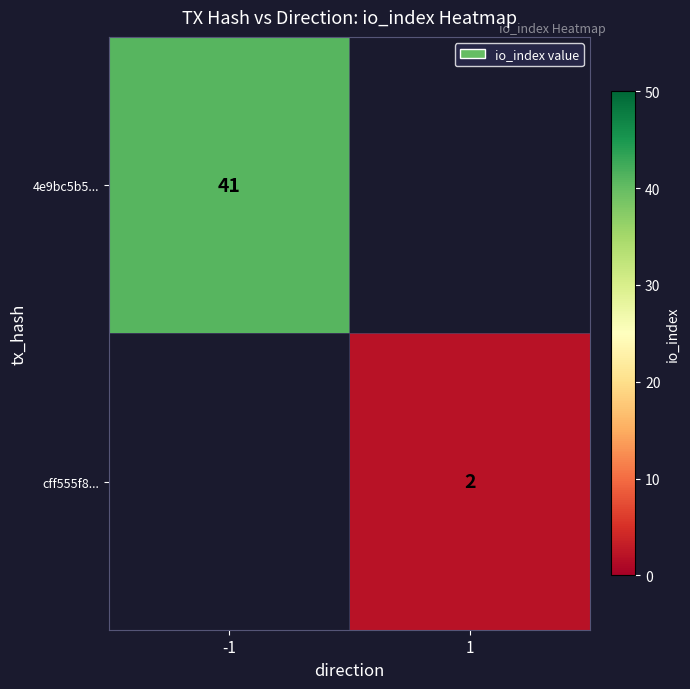

The value of cff555f8... at 1 is 2. True or false?

True